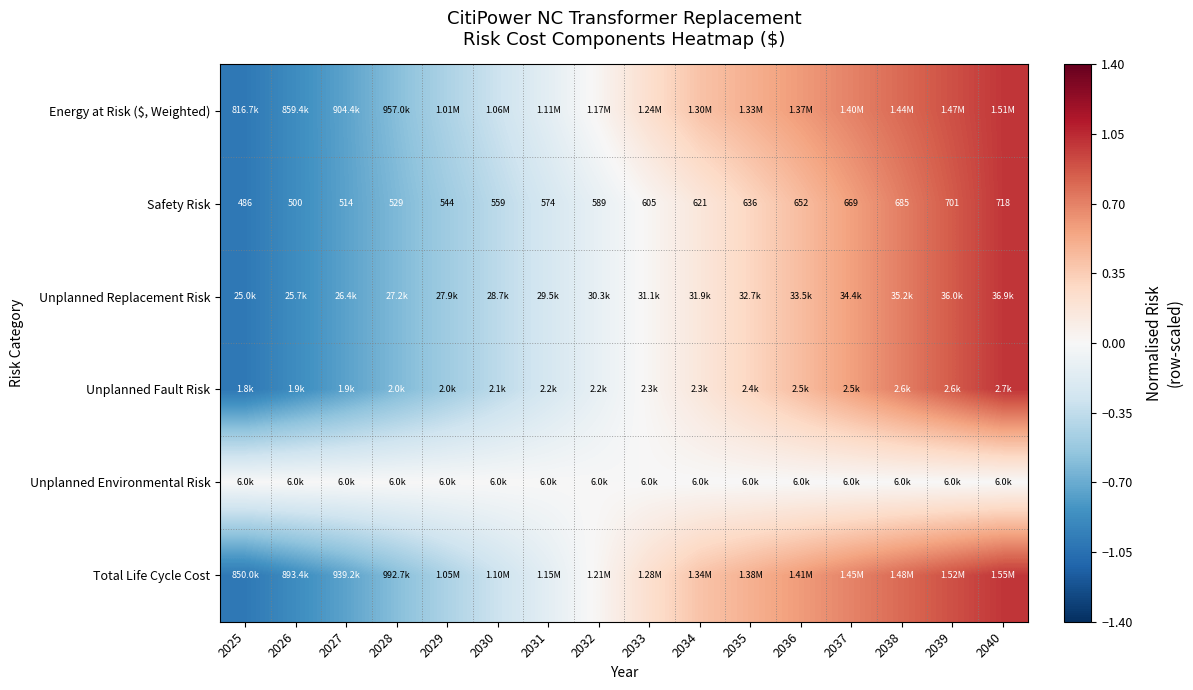

The value of Total Life Cycle Cost at 2028 is -0.1. True or false?

False